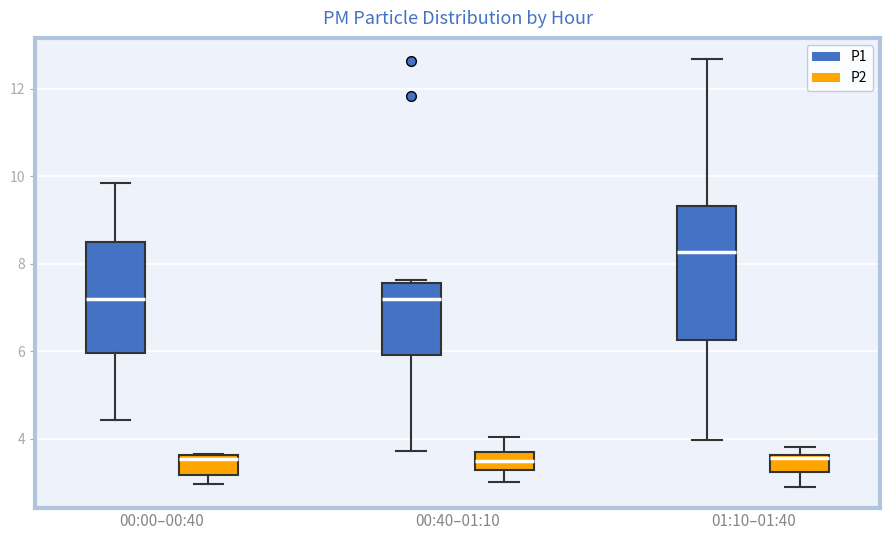

Where is the upper edge of the box for 00:00–00:40 (P2) on the y-axis? The values are not printed on the chart, so give them approximately, as read against the axis.

3.6